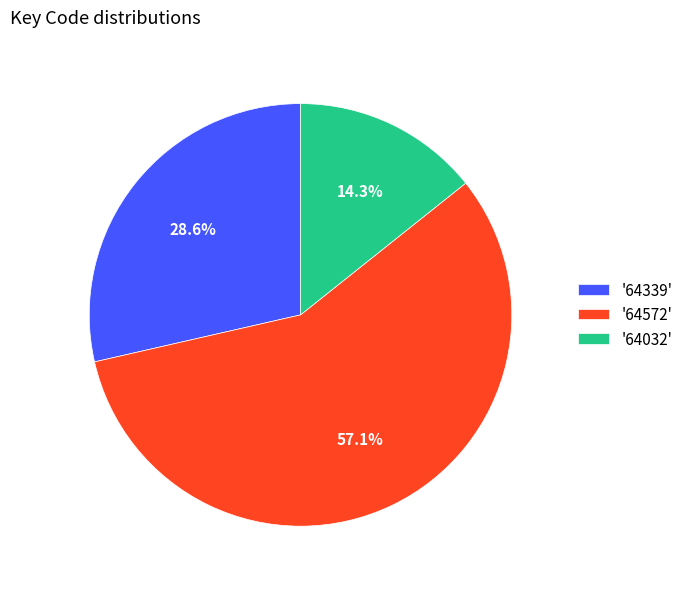

What is the ratio of the value at '64032' to the value at '64339'?

0.5